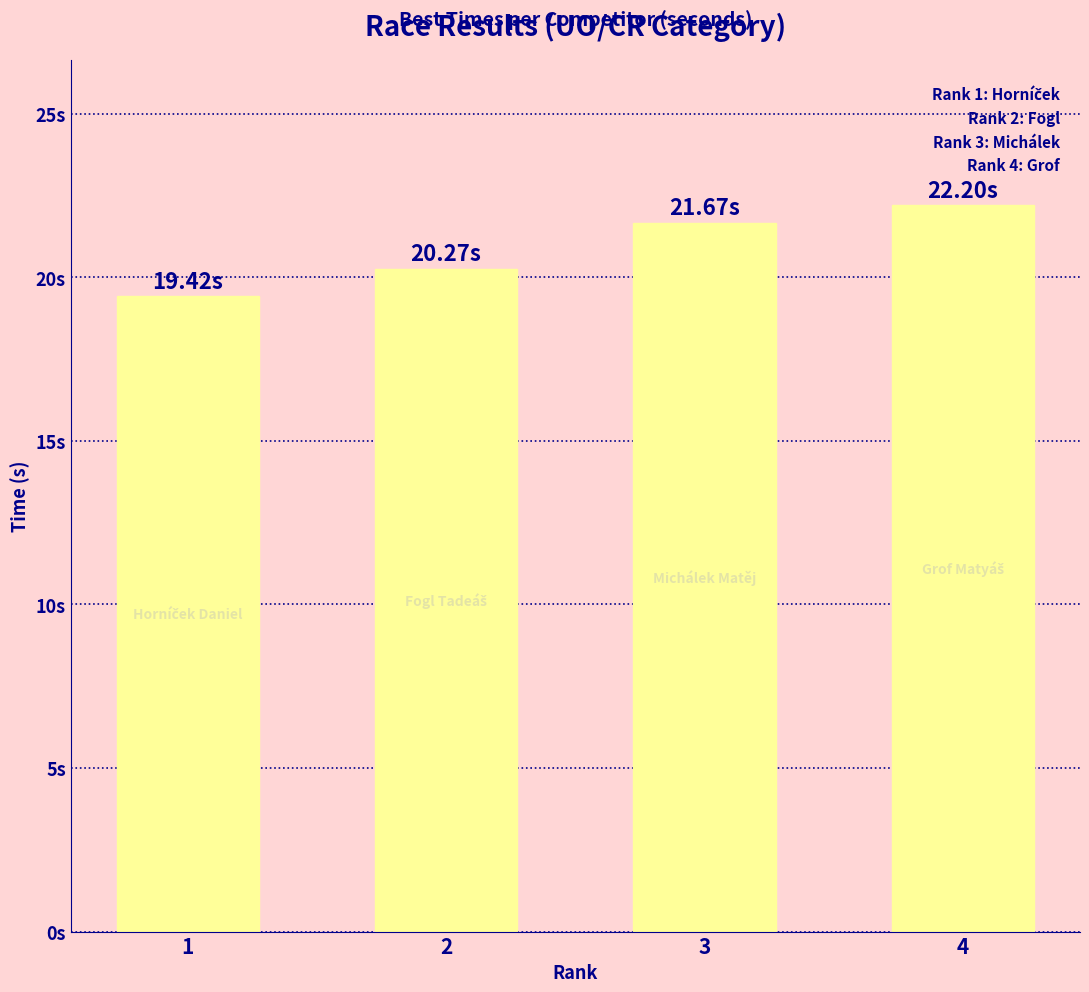

What is the greatest value displayed?

22.2